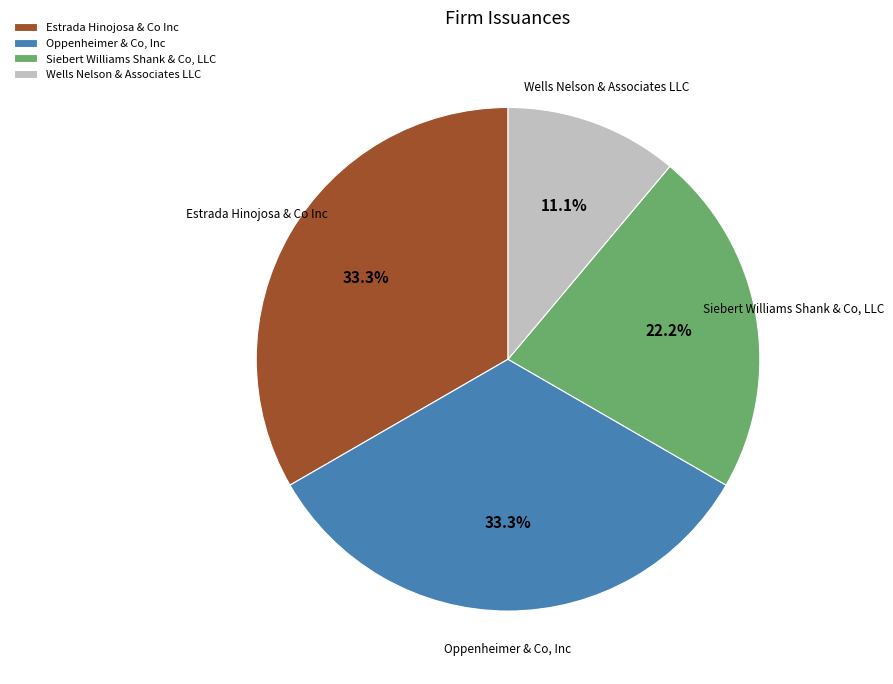

What percentage is the Oppenheimer & Co, Inc slice, to the nearest percent?

33%